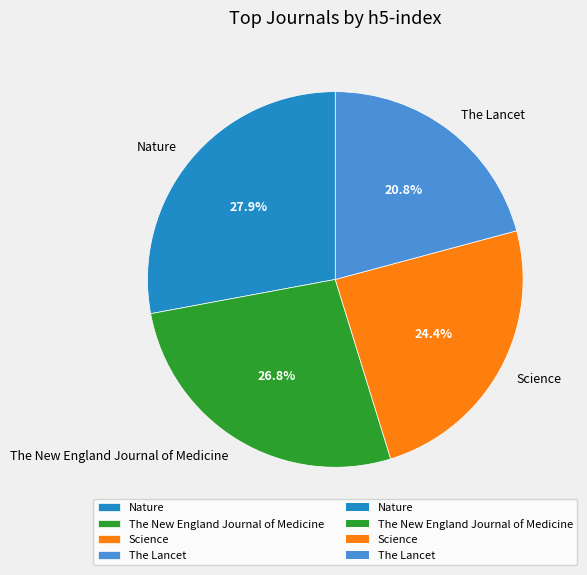

Combined, do Science and The New England Journal of Medicine account for over 50%?

Yes